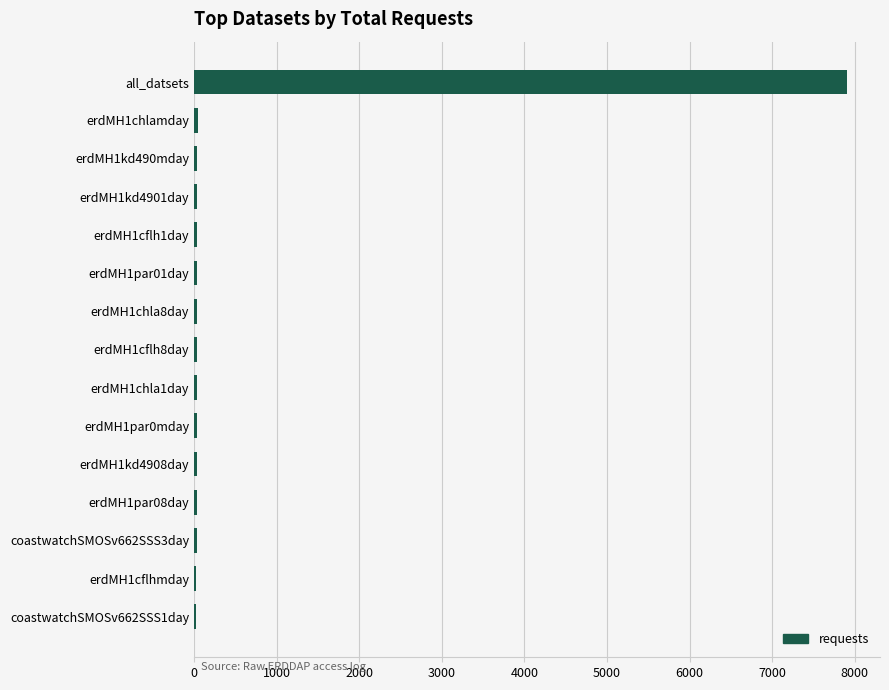

How many bars are there in total?

15